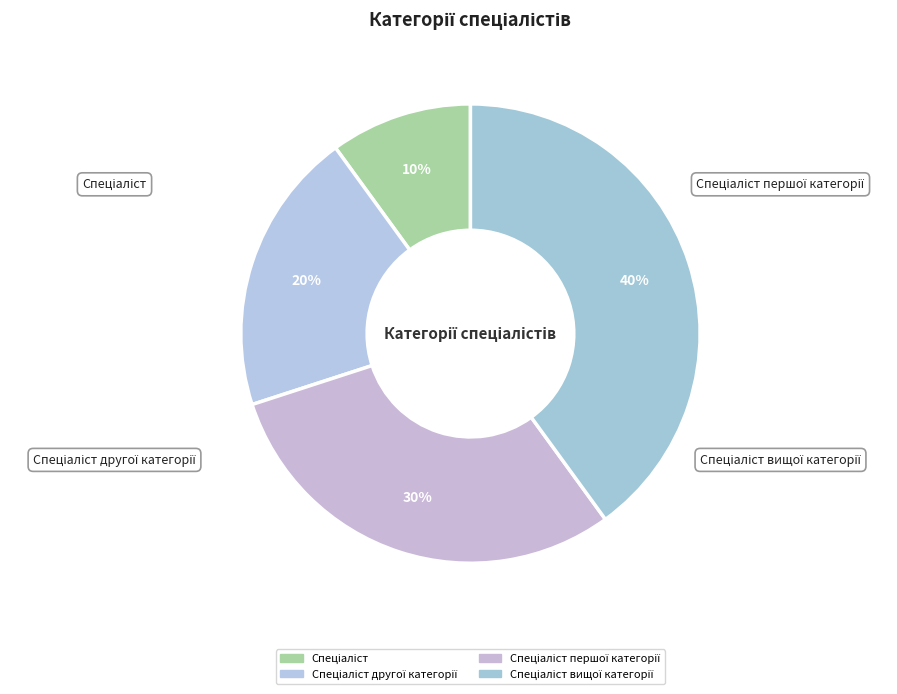

Is there any slice that represents more than half of the pie?

No